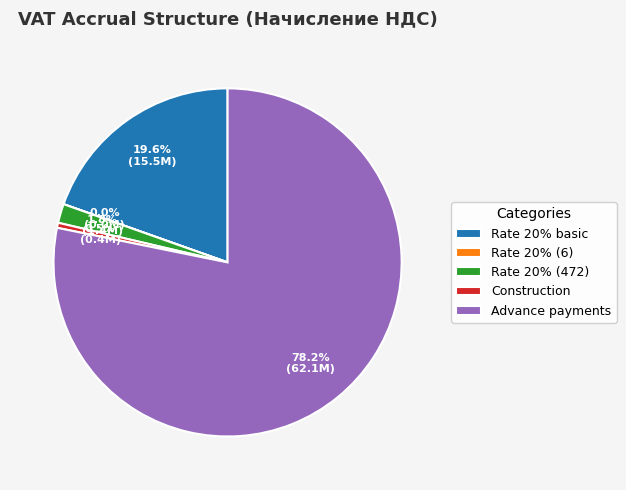

Approximately how many times larger is the value at Advance payments compared to Rate 20% basic?

4.0